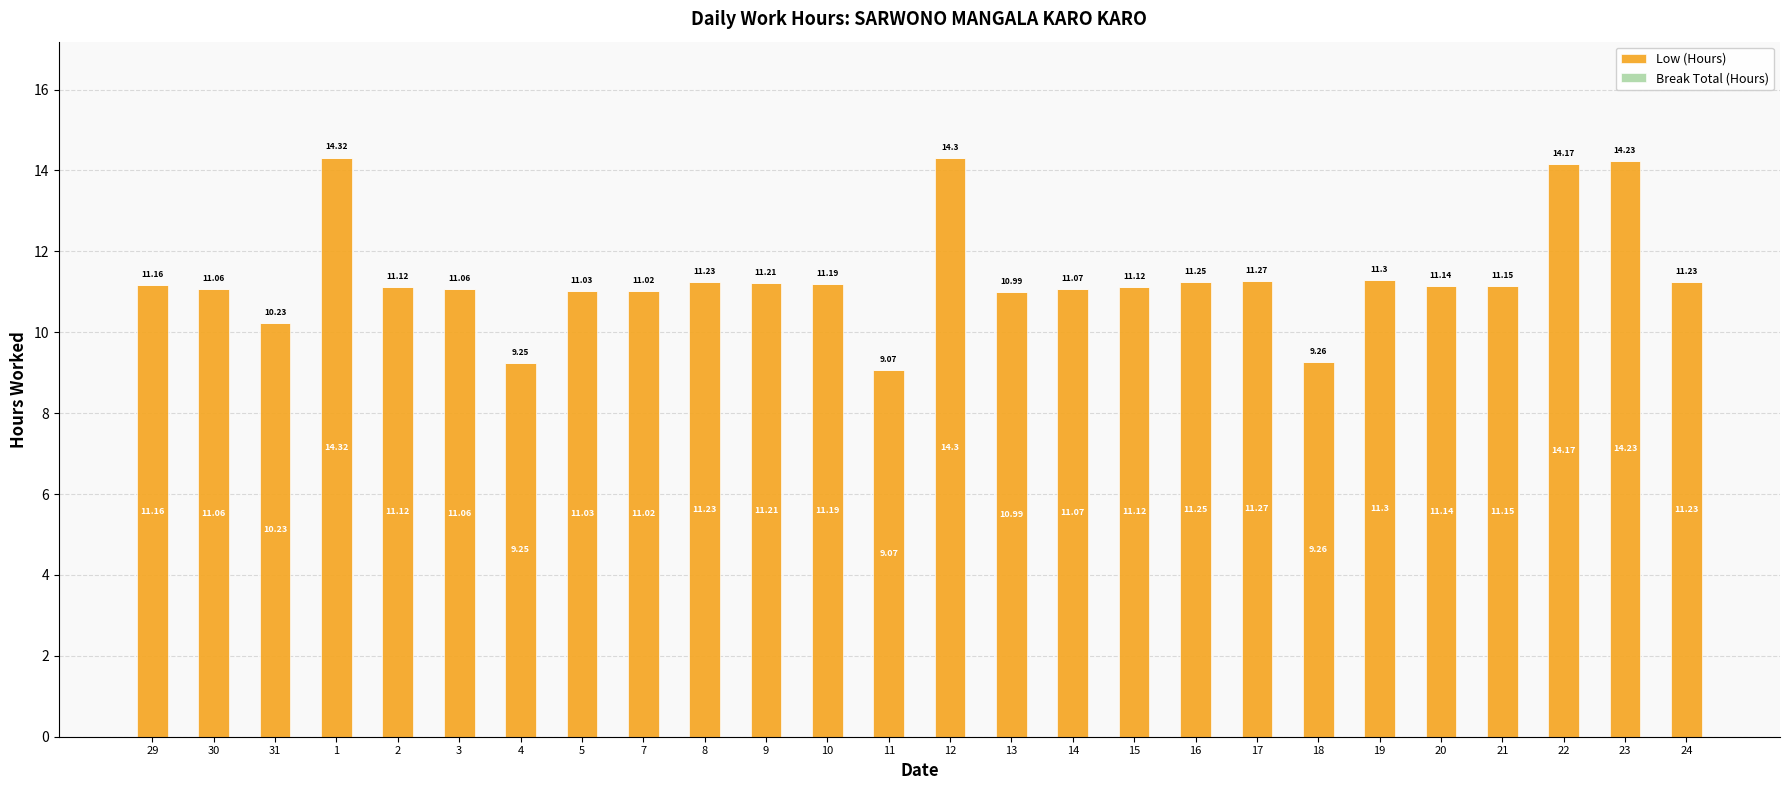

What is the difference between the values at 3 and 4?

1.8